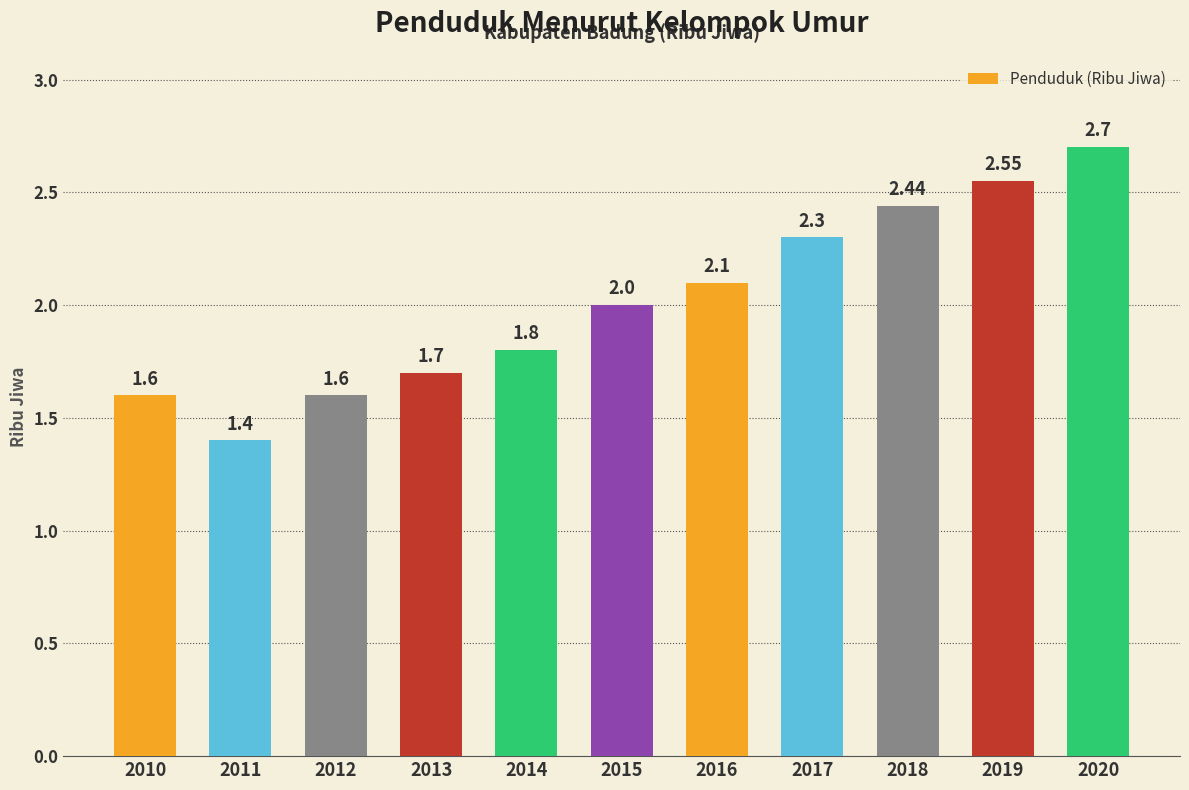

What is the difference between the values at 2013 and 2018?

0.7